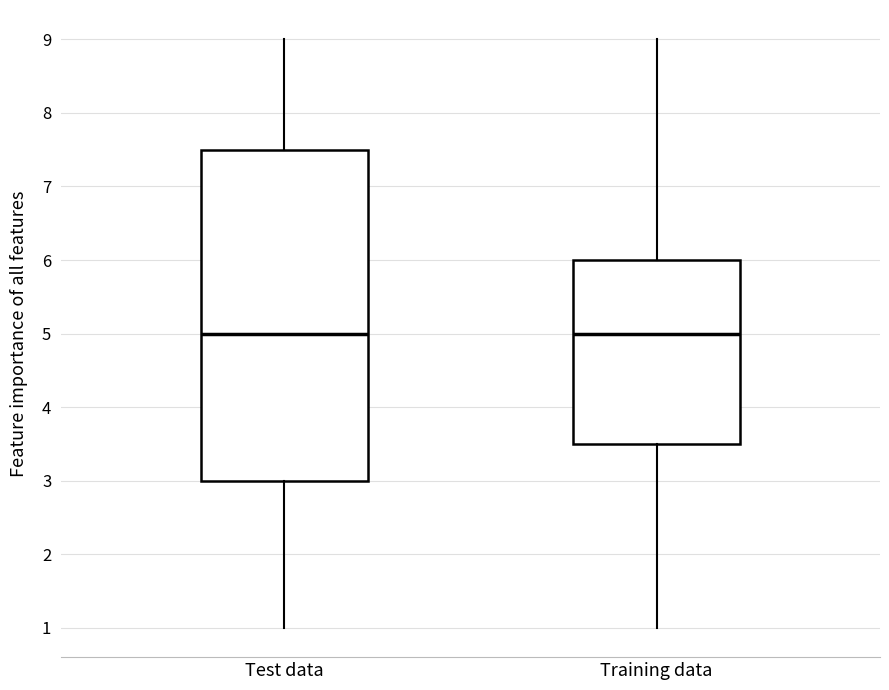

Where does the upper whisker of the box for Training data end on the y-axis? The values are not printed on the chart, so give them approximately, as read against the axis.

9.0